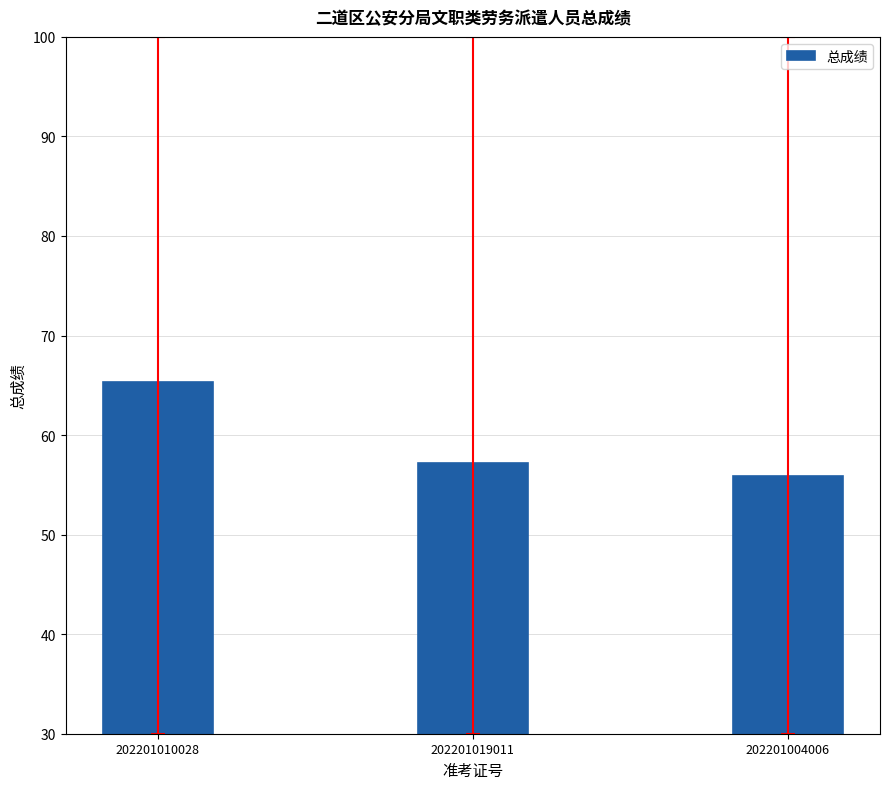

At which label does the data first exceed 57?

202201010028